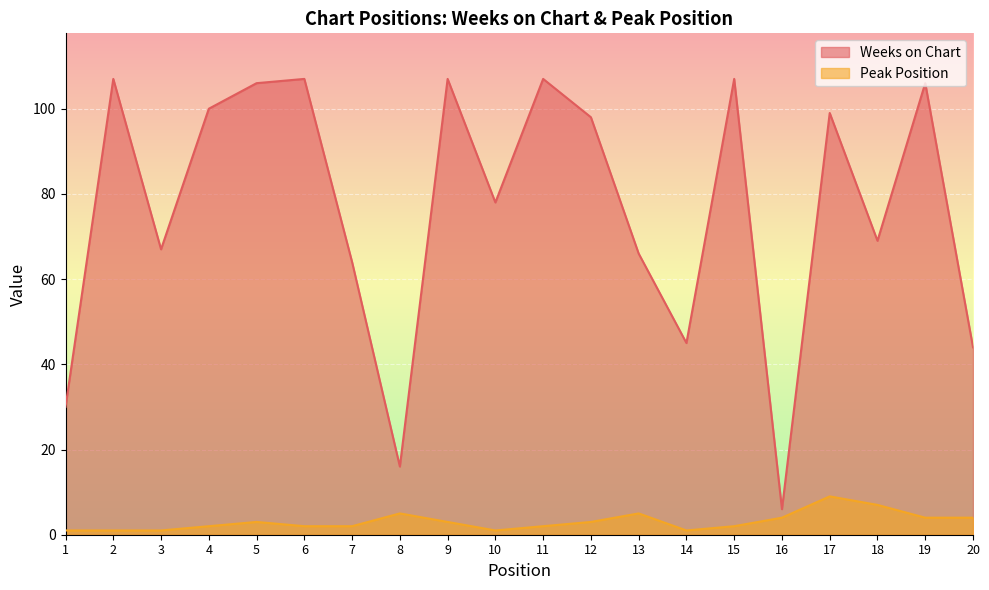

At how many categories does at least one series exceed 52?

15